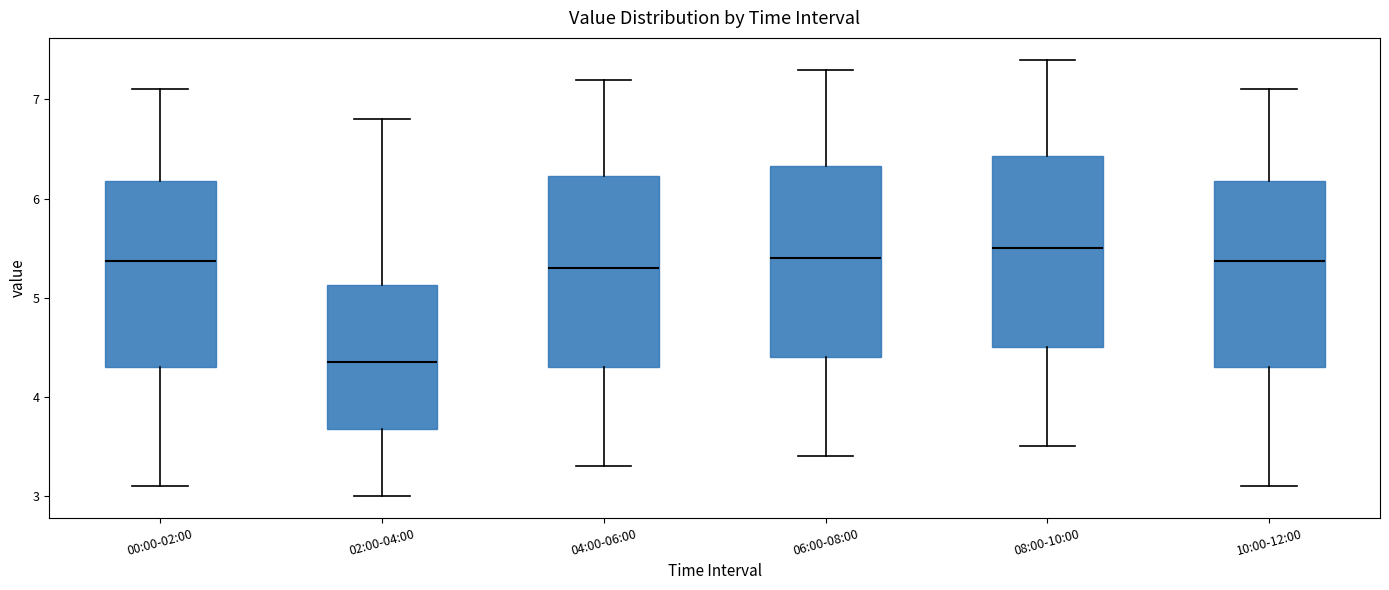

Reading left to right, transcribe this box plot: for each box, give where its median line is, the range the box spans, and where its two whiskers end, as read against the y-axis. The values are not printed on the chart, so give them approximately, as read against the axis.

00:00-02:00: median 5.4, box 4.3 to 6.2, whiskers 3.1 to 7.1
02:00-04:00: median 4.4, box 3.7 to 5.1, whiskers 3.0 to 6.8
04:00-06:00: median 5.3, box 4.3 to 6.2, whiskers 3.3 to 7.2
06:00-08:00: median 5.4, box 4.4 to 6.3, whiskers 3.4 to 7.3
08:00-10:00: median 5.5, box 4.5 to 6.4, whiskers 3.5 to 7.4
10:00-12:00: median 5.4, box 4.3 to 6.2, whiskers 3.1 to 7.1